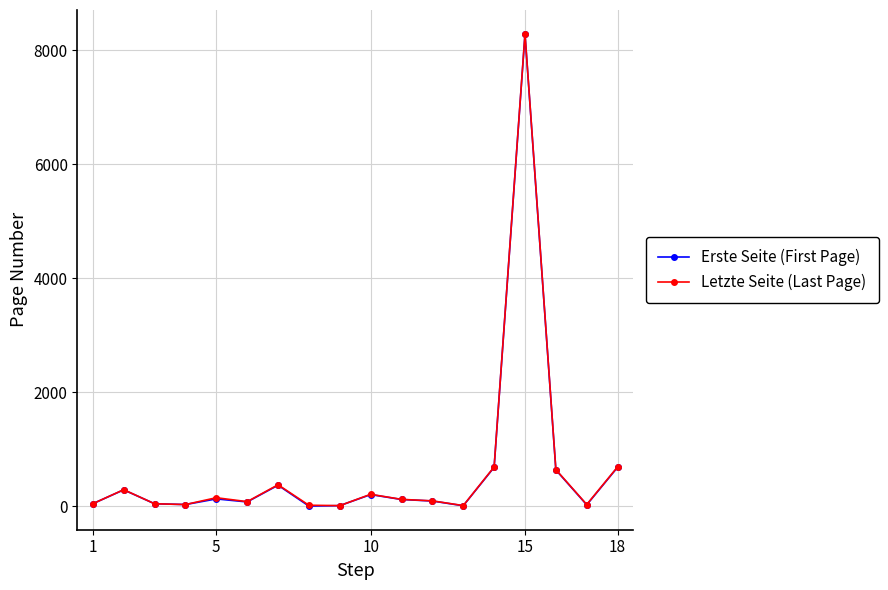

In Letzte Seite (Last Page), how many points are lower than both neighbors (excluding endpoints)?

5